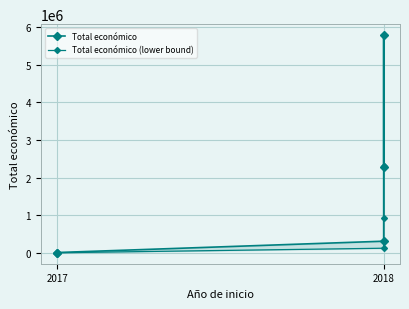

What is the maximum value for Total económico (lower bound)?

2316888.4